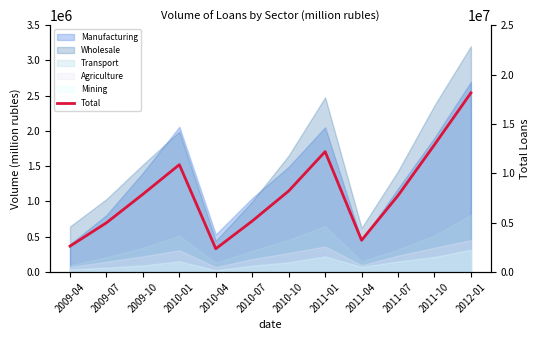

List the labels in order of value, smallest first.

2010-04, 2009-04, 2011-04, 2009-07, 2010-07, 2011-07, 2009-10, 2010-10, 2010-01, 2011-01, 2011-10, 2012-01